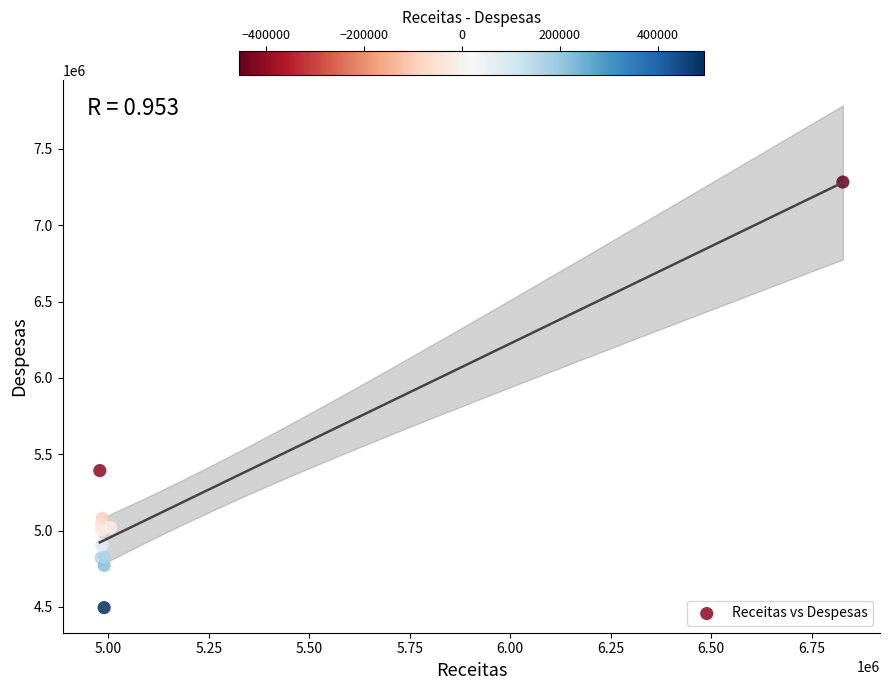

What Y value in the scatter plot is closest to 5889077?

5392980.6